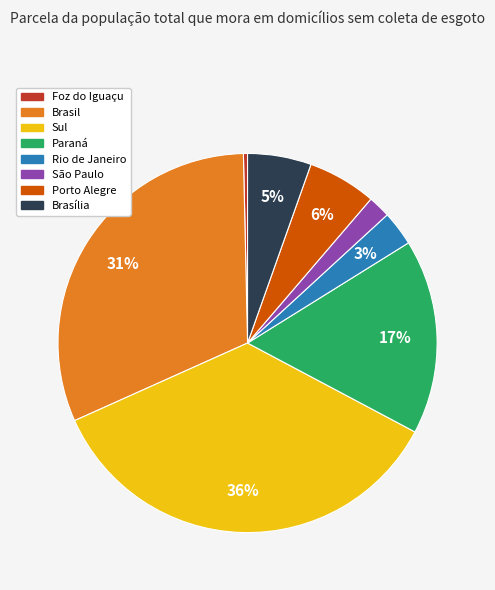

Does any single category account for the majority?

No